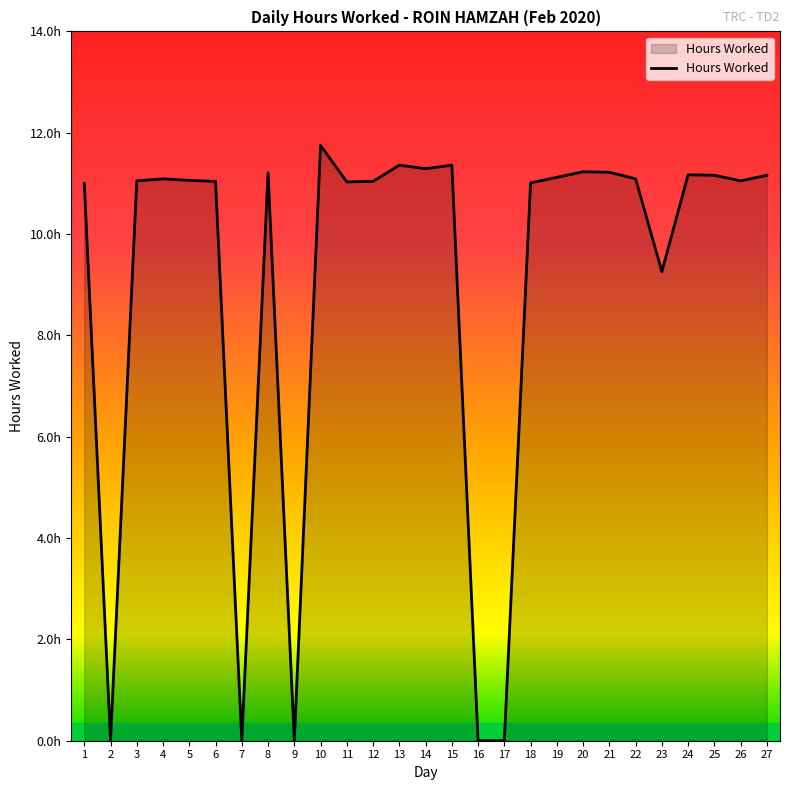

Reading left to right, list all the values displayed in this chart.

1=11.0	2=0.0	3=11.1	4=11.1	5=11.1	6=11.0	7=0.0	8=11.2	9=0.0	10=11.8	11=11.0	12=11.0	13=11.4	14=11.3	15=11.4	16=0.0	17=0.0	18=11.0	19=11.1	20=11.2	21=11.2	22=11.1	23=9.3	24=11.2	25=11.2	26=11.1	27=11.2